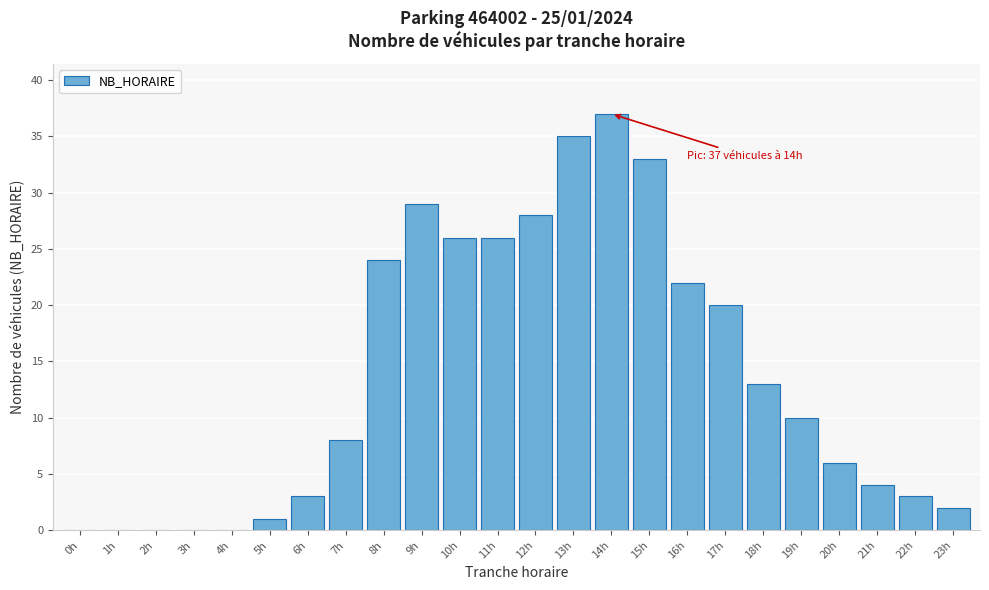

Reading left to right, extract all data points from this chart.

0h=0	1h=0	2h=0	3h=0	4h=0	5h=1	6h=3	7h=8	8h=24	9h=29	10h=26	11h=26	12h=28	13h=35	14h=37	15h=33	16h=22	17h=20	18h=13	19h=10	20h=6	21h=4	22h=3	23h=2